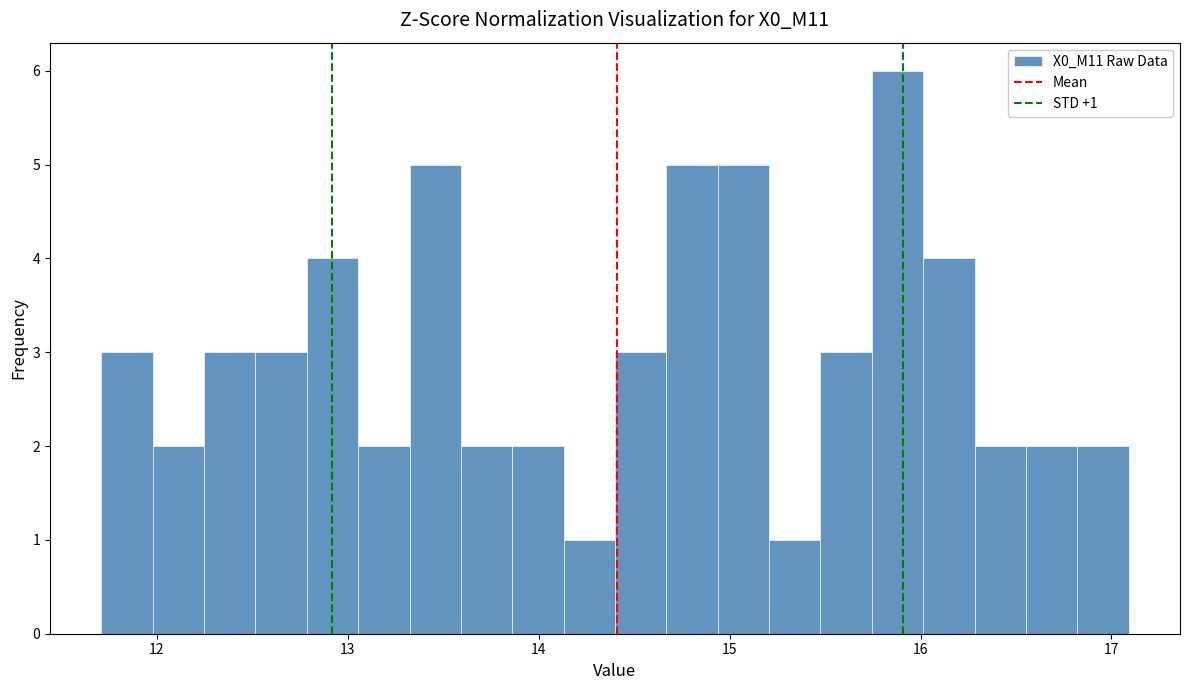

Read against the x-axis, roughly where is the centre of the tallest bar?

15.9